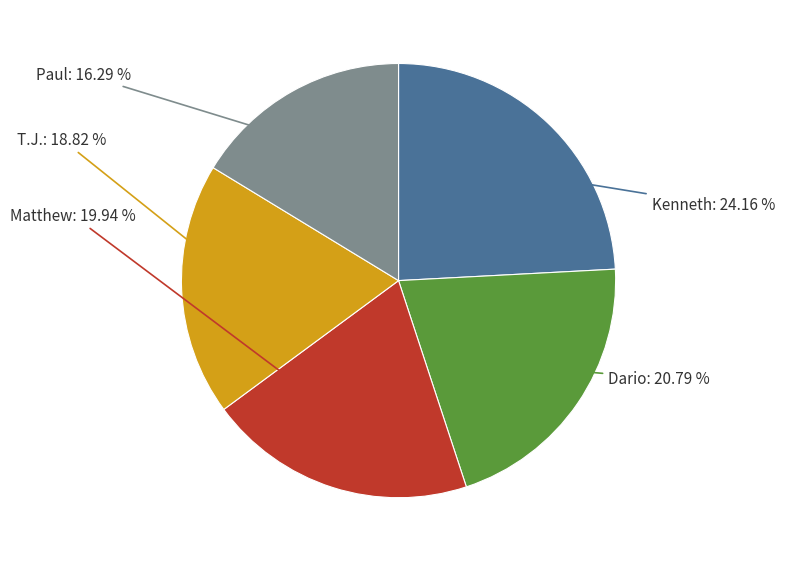

To the nearest percent, what is the average slice percentage?

20%